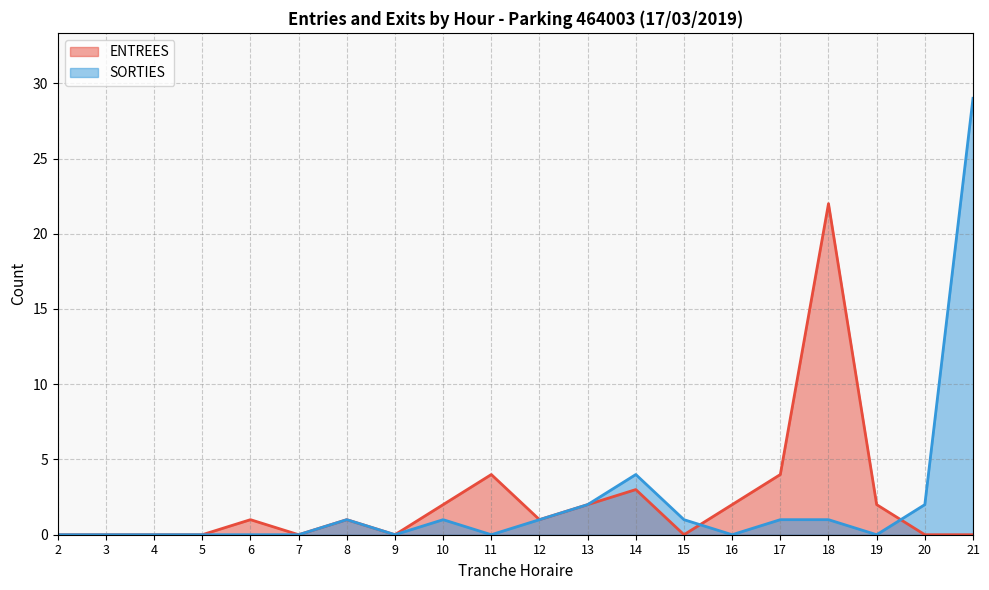

Which series has the widest spread of values?

SORTIES